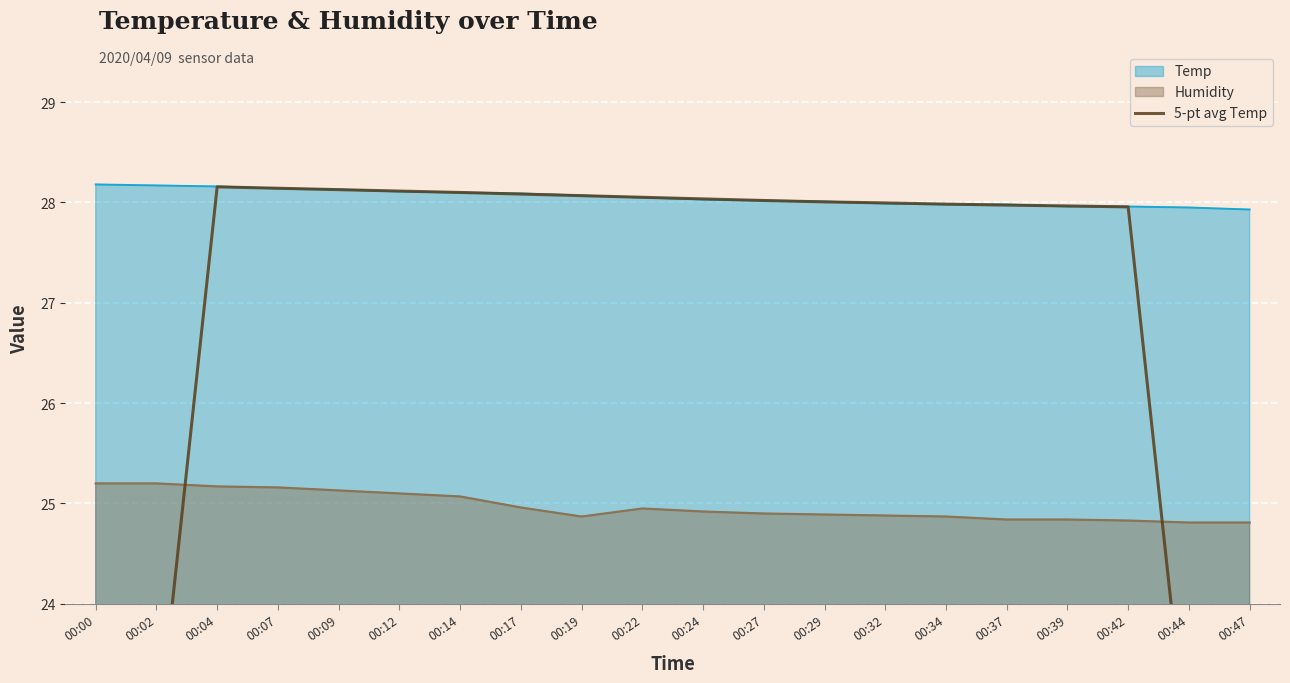

True or false: Humidity has a value of 7.6 at 00:17.

False